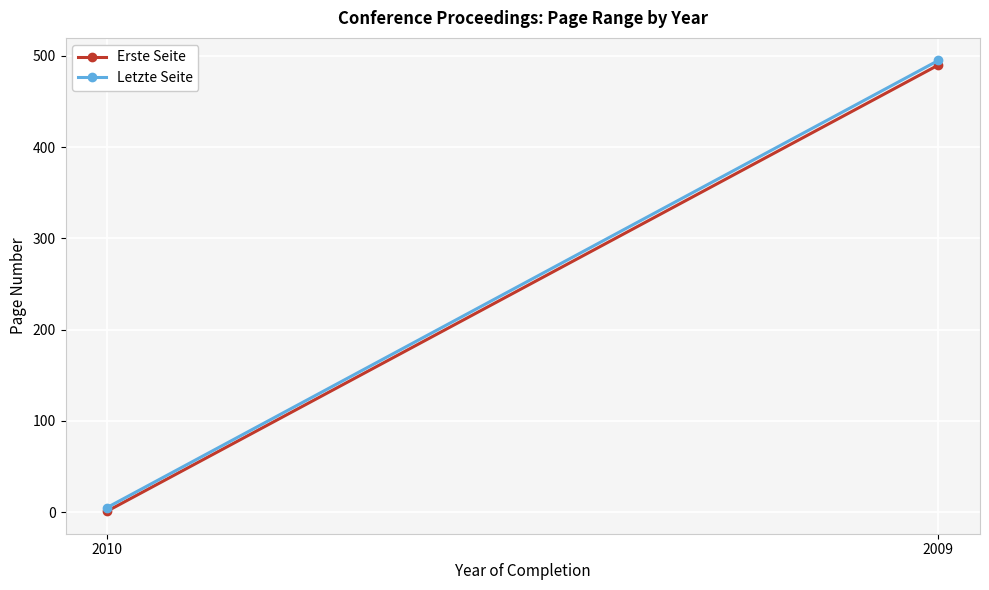

What is the sum of the Letzte Seite values at 2009 and 2010?

500